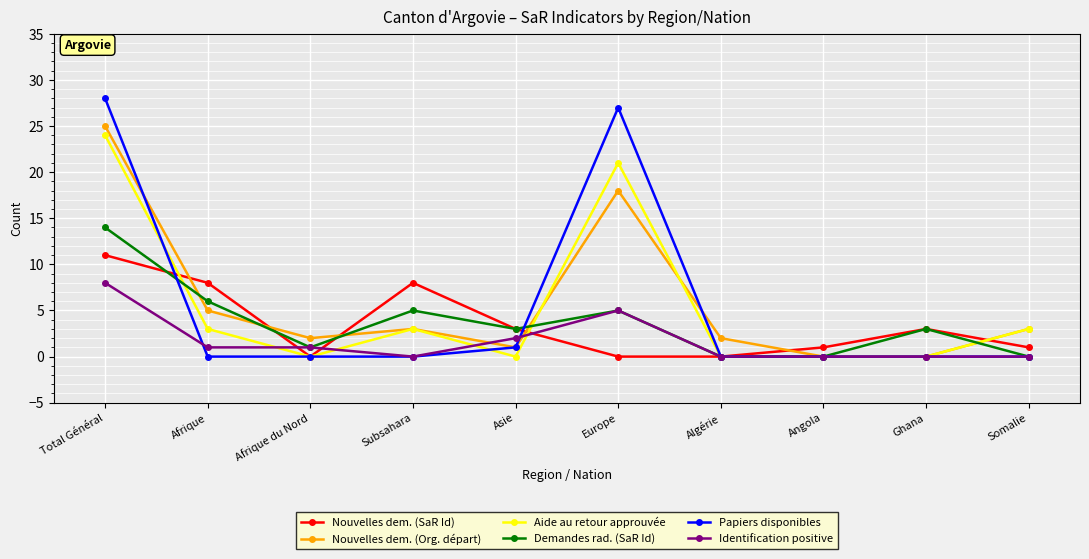

True or false: Demandes rad. (SaR Id) and Papiers disponibles intersect in this chart.

True